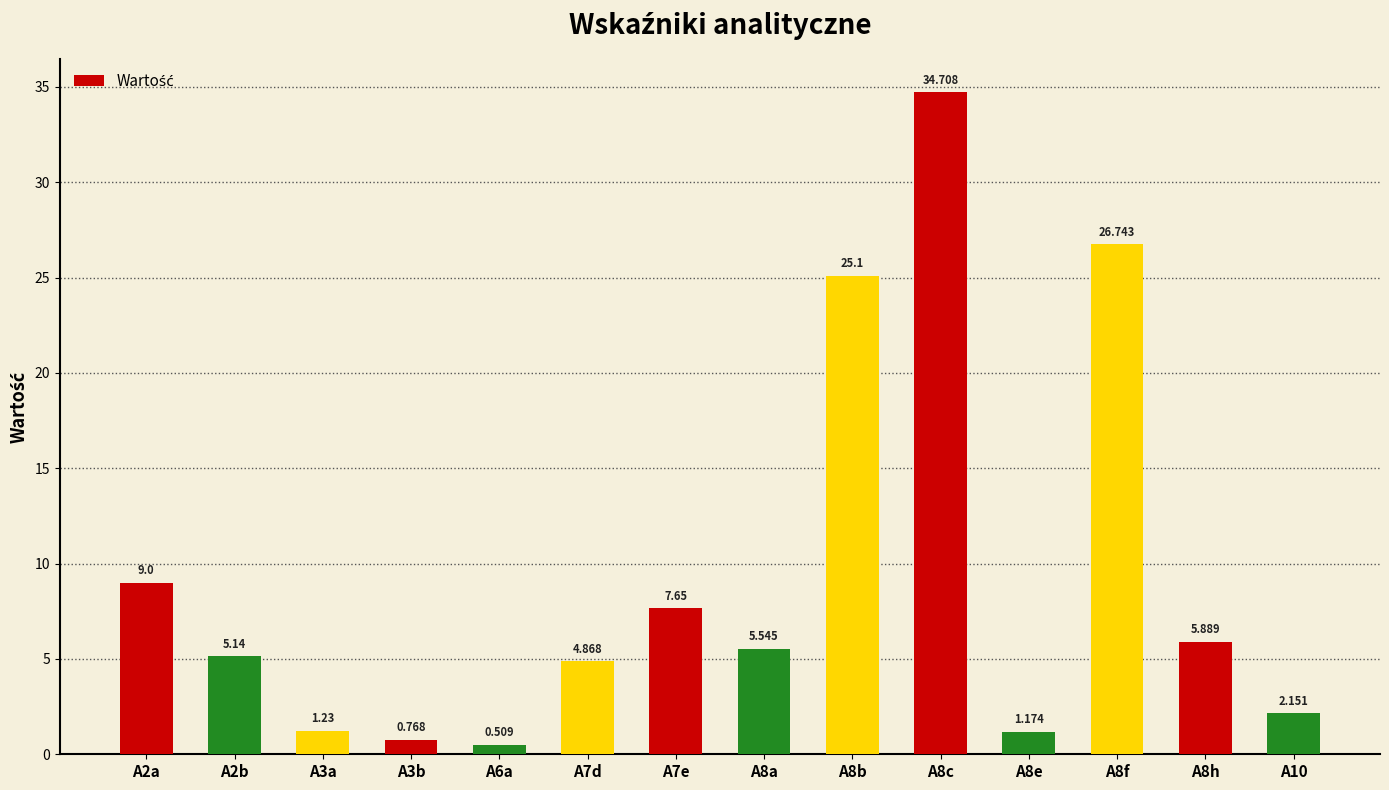

How many values exceed 5?

8